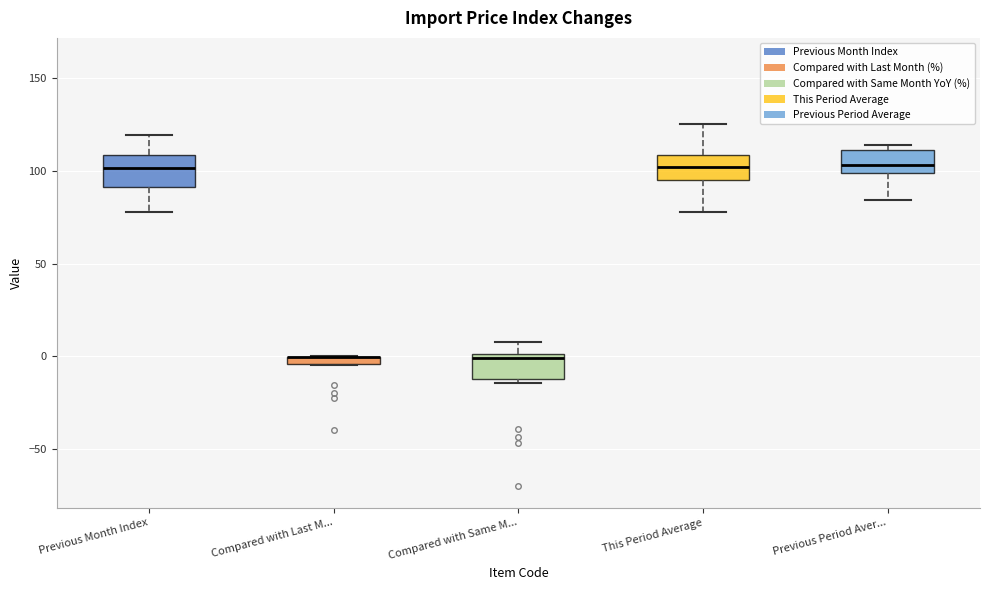

Where is the upper edge of the box for Compared with Same M... on the y-axis? The values are not printed on the chart, so give them approximately, as read against the axis.

0